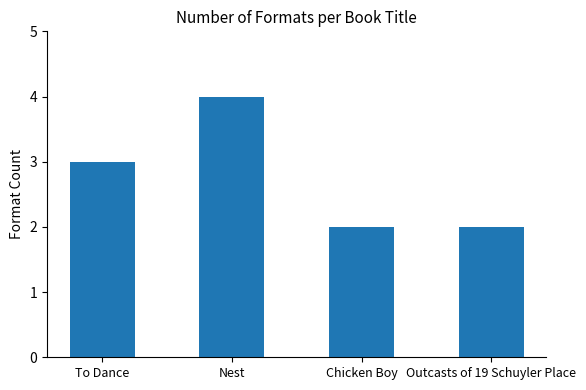

Which has a higher value, To Dance or Nest?

Nest